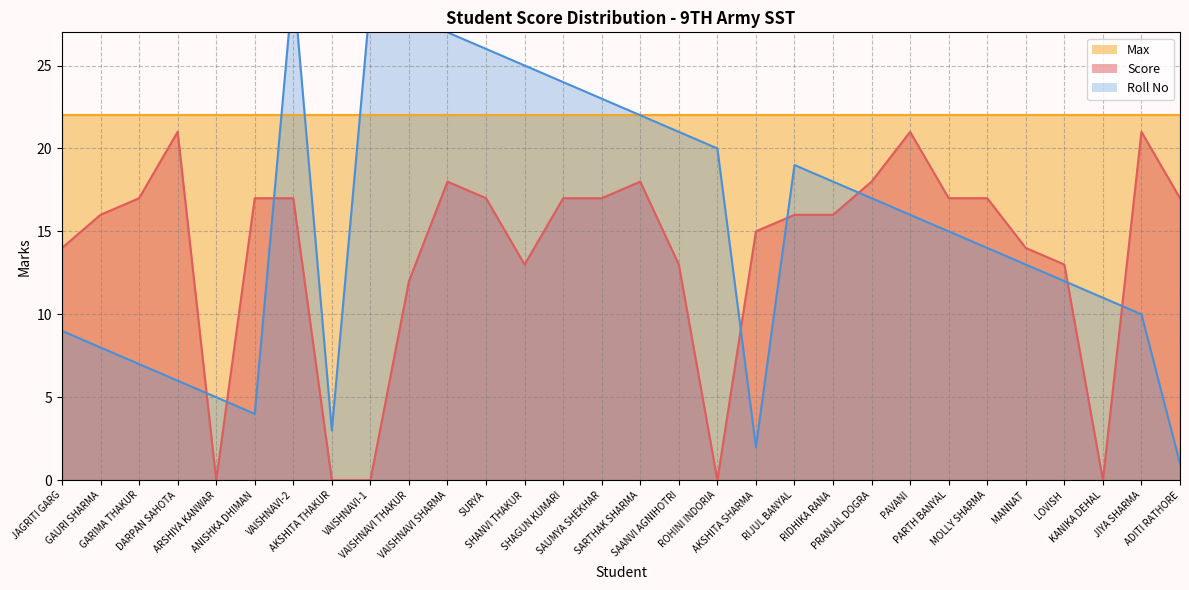

Does the chart have visible grid lines?

Yes